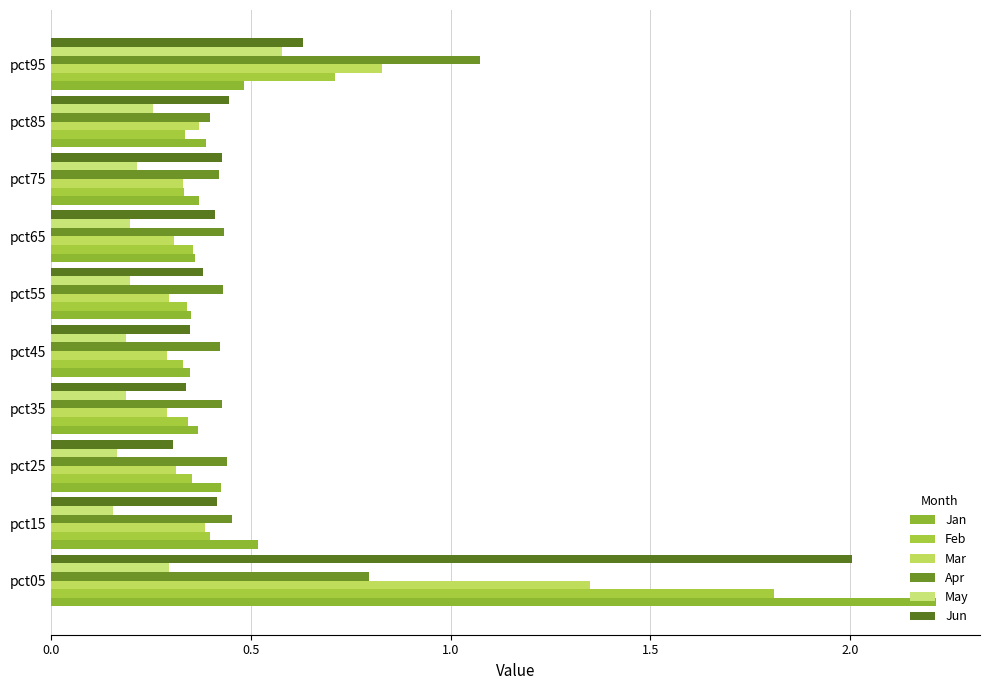

Count the Apr values in the range 0 to 1.

9